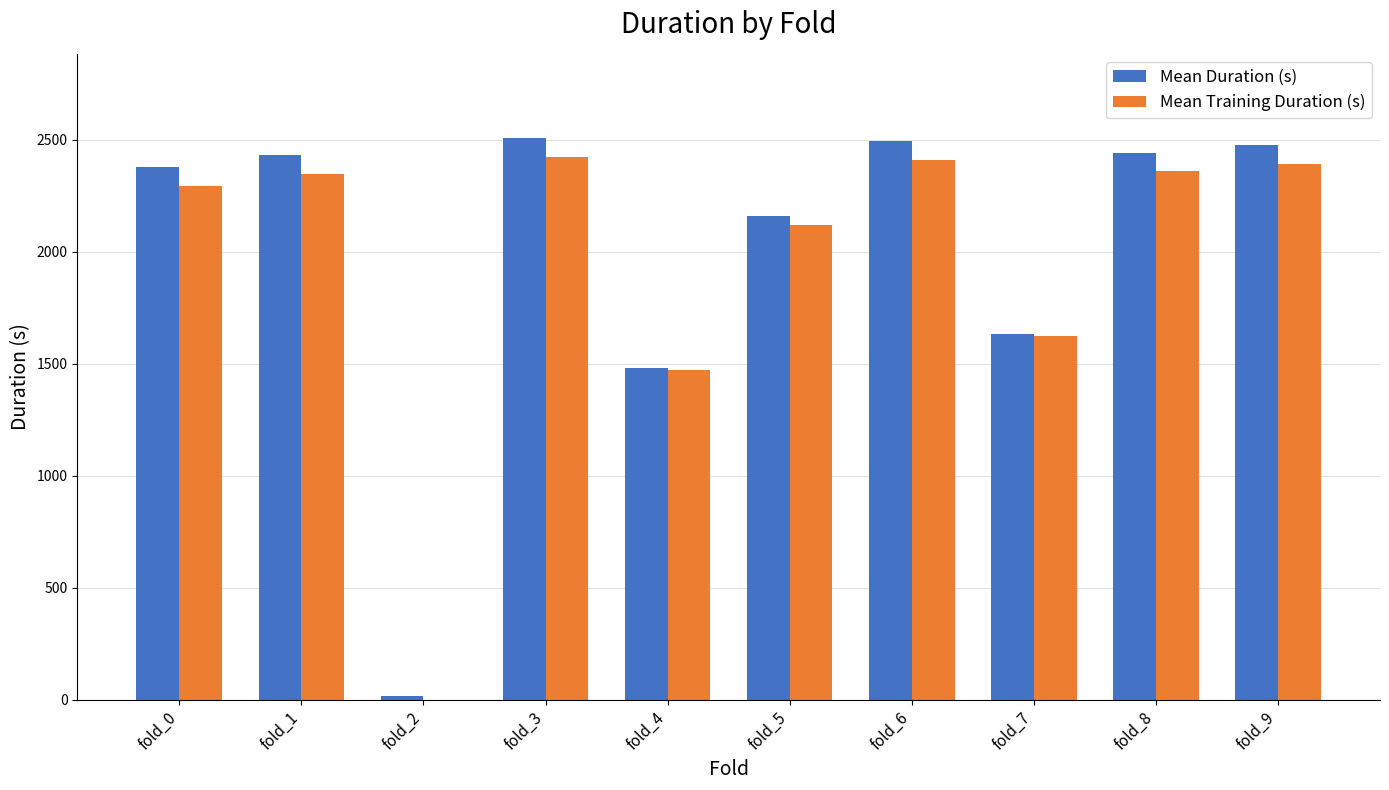

What is the total value across all series at fold_5?

4280.1